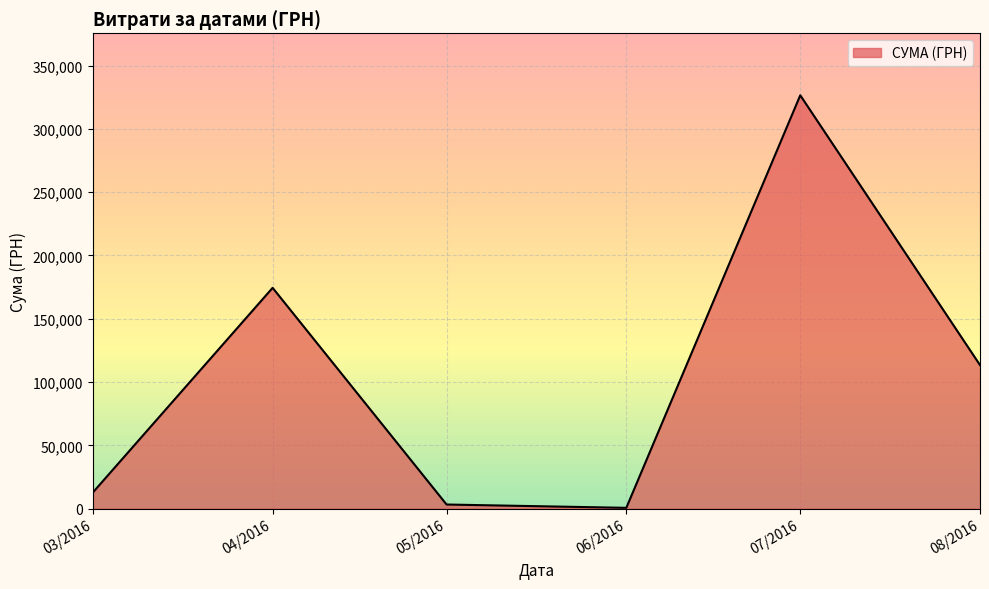

Is it true that the value at 03/2016 is 12746.9?

True